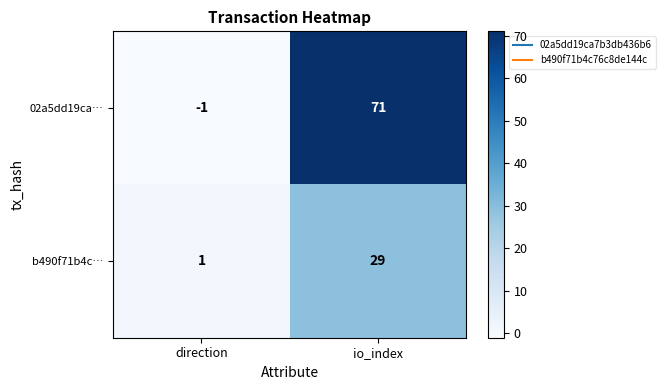

At which category does the chart reach its peak across all series?

io_index